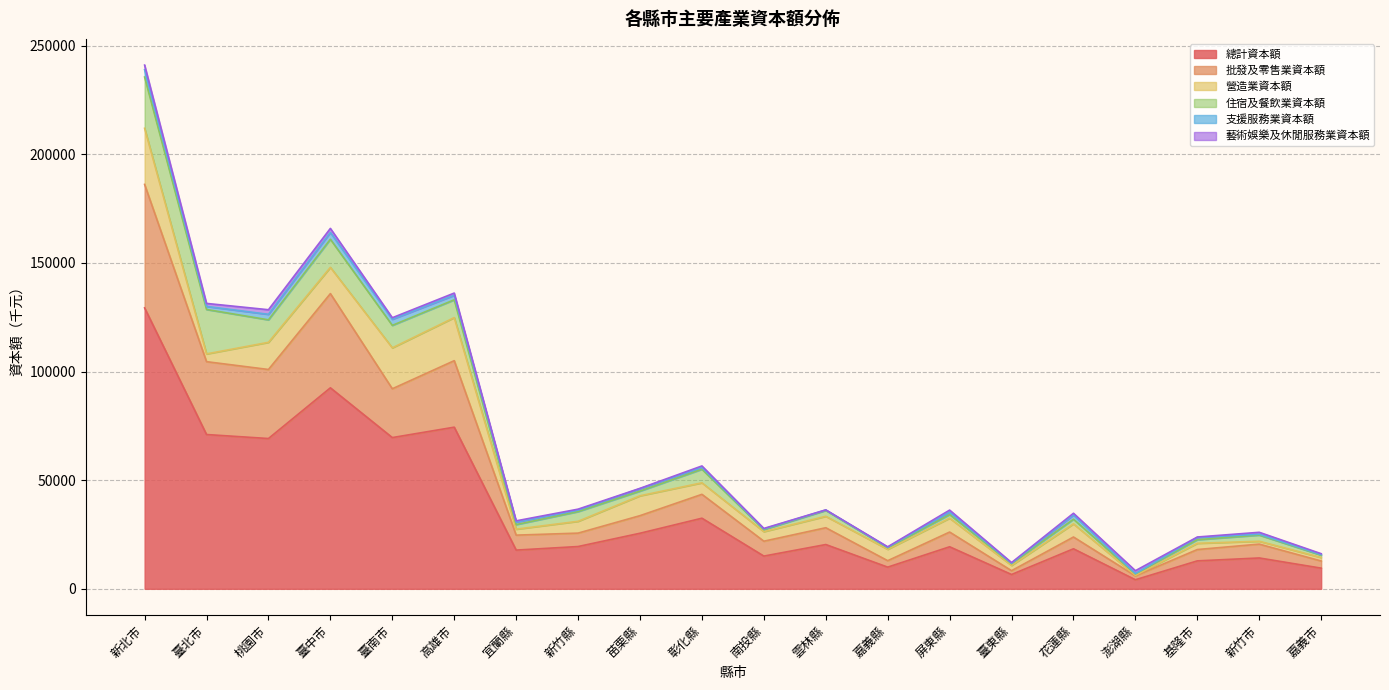

Rank the categories by 營造業資本額 value from highest to lowest.

新北市, 高雄市, 臺南市, 桃園市, 臺中市, 苗栗縣, 屏東縣, 花蓮縣, 新竹縣, 彰化縣, 雲林縣, 嘉義縣, 南投縣, 臺北市, 基隆市, 宜蘭縣, 臺東縣, 嘉義市, 新竹市, 澎湖縣